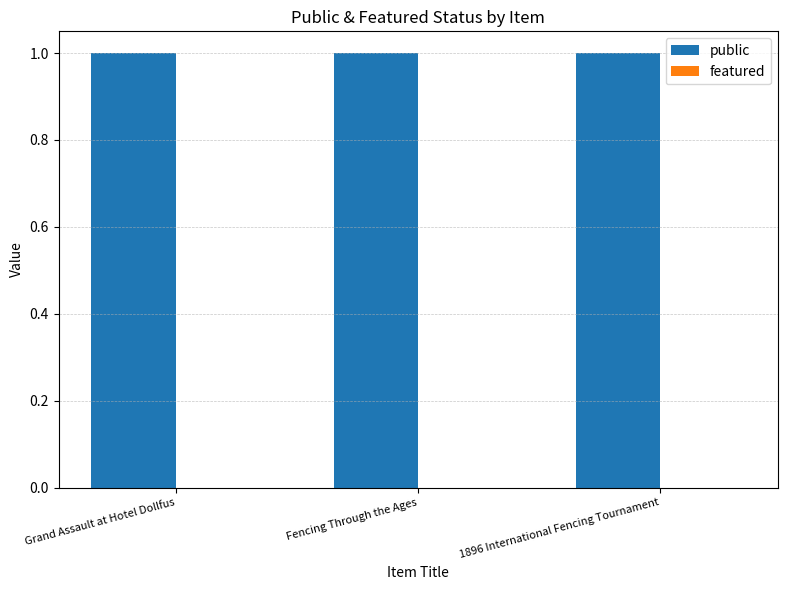

Which series has the widest spread of values?

public